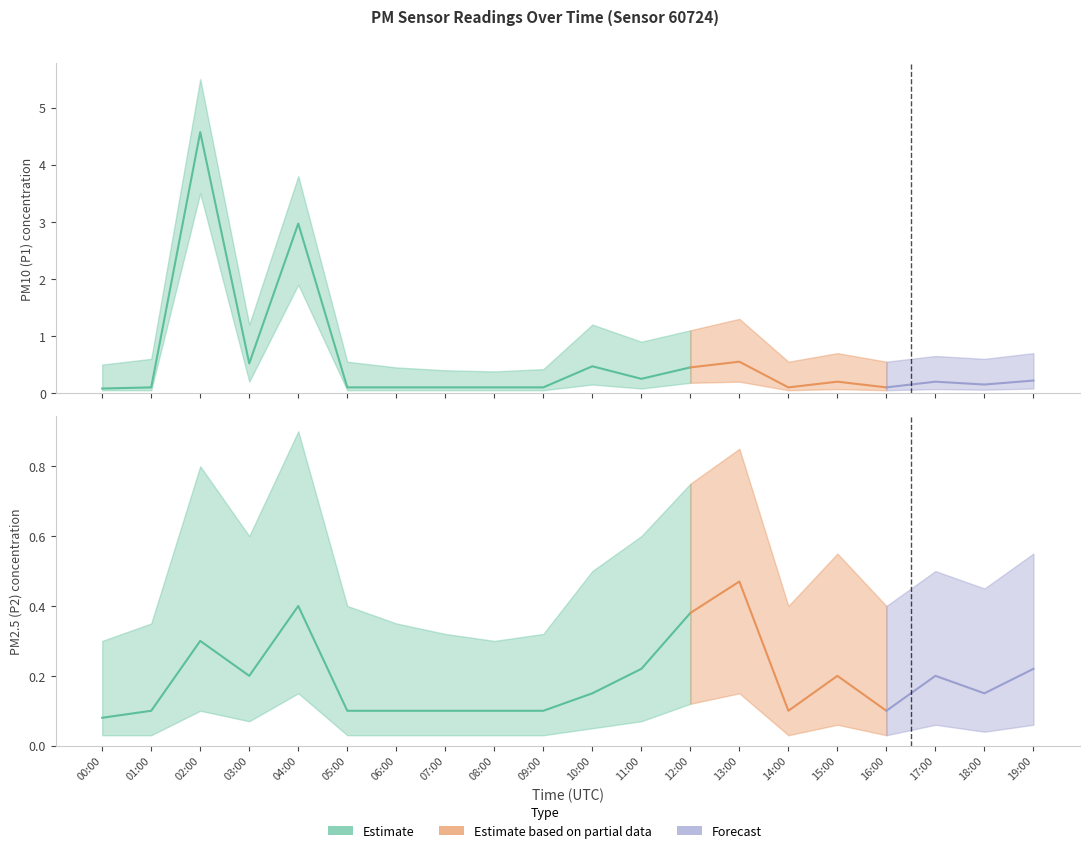

What position from the left is 19:00?

20